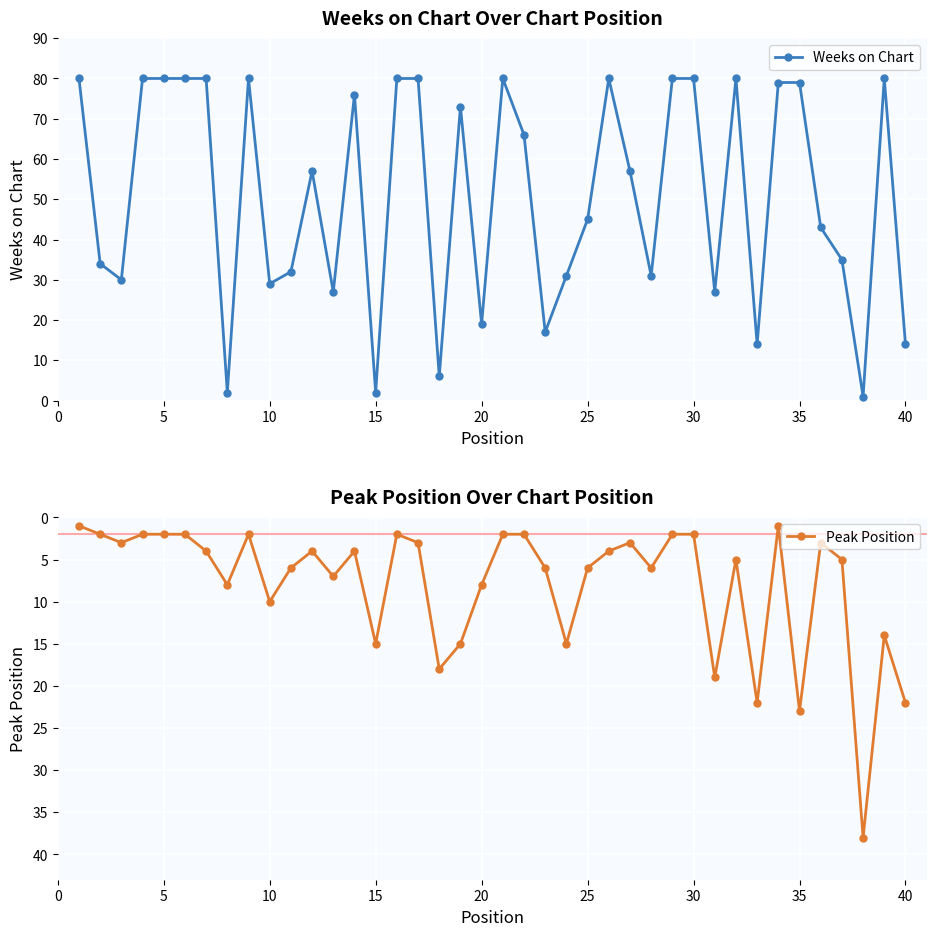

Is it true that Weeks on Chart equals 28 at 25?

False